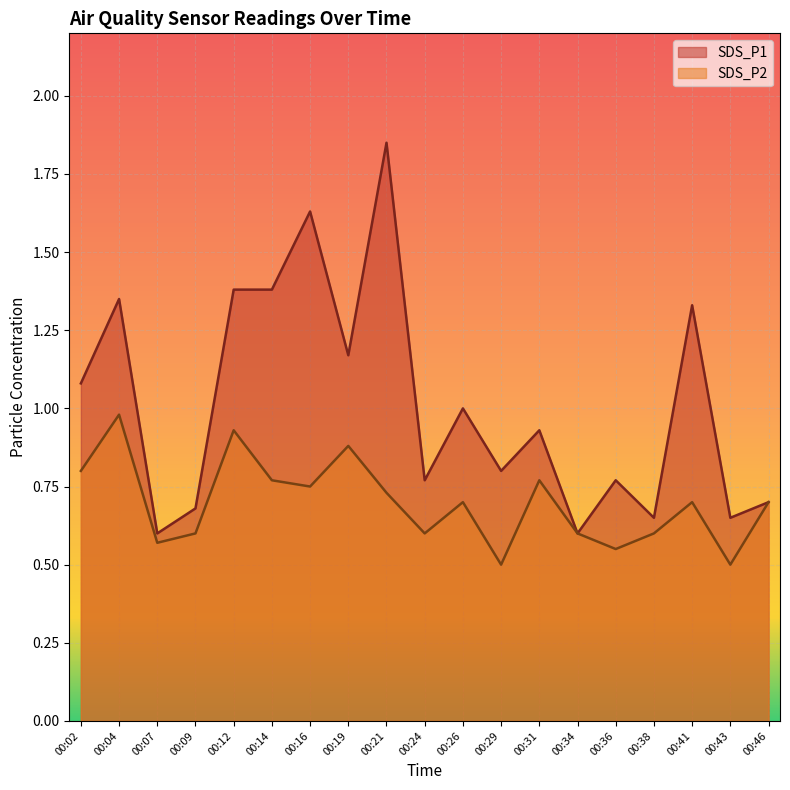

Reading left to right, list all the values displayed in this chart.

SDS_P1: 00:02=1.1	00:04=1.4	00:07=0.6	00:09=0.7	00:12=1.4	00:14=1.4	00:16=1.6	00:19=1.2	00:21=1.9	00:24=0.8	00:26=1.0	00:29=0.8	00:31=0.9	00:34=0.6	00:36=0.8	00:38=0.7	00:41=1.3	00:43=0.7	00:46=0.7
SDS_P2: 00:02=0.8	00:04=1.0	00:07=0.6	00:09=0.6	00:12=0.9	00:14=0.8	00:16=0.8	00:19=0.9	00:21=0.7	00:24=0.6	00:26=0.7	00:29=0.5	00:31=0.8	00:34=0.6	00:36=0.6	00:38=0.6	00:41=0.7	00:43=0.5	00:46=0.7